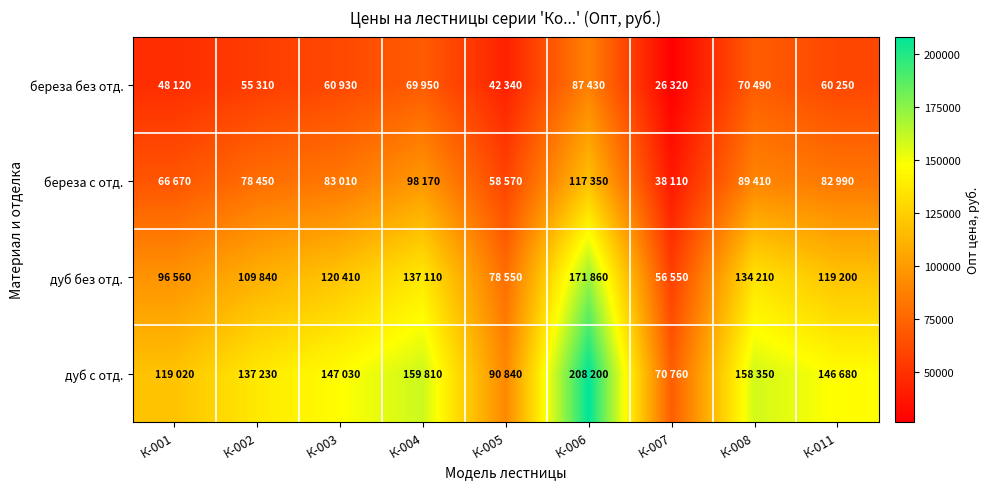

Count the number of categories in the chart.

9